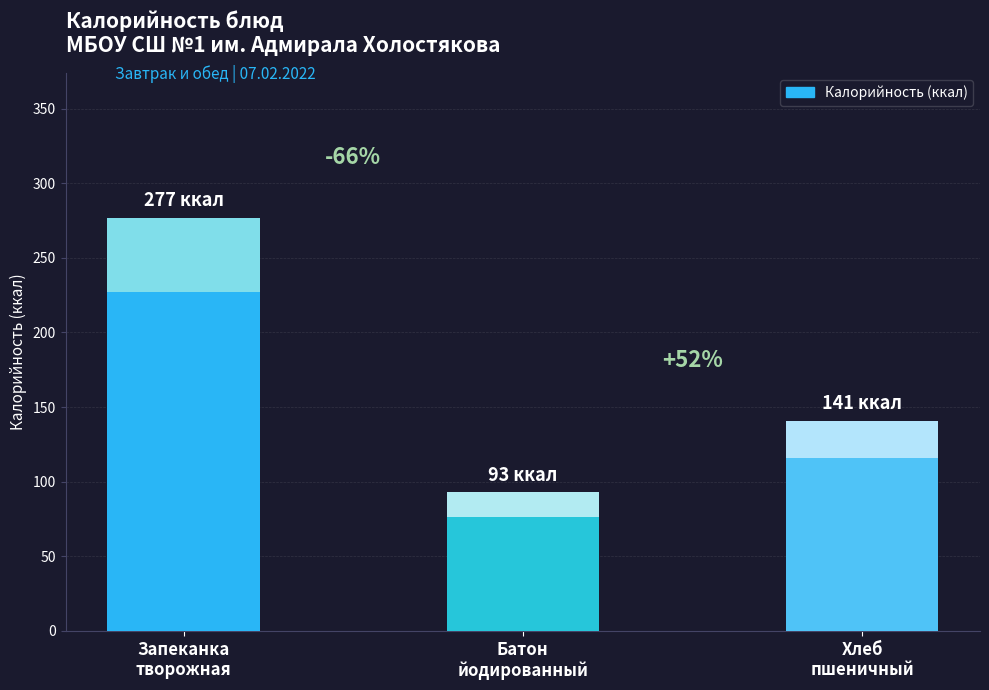

Where is the data nearest to the value 185?

Хлеб
пшеничный